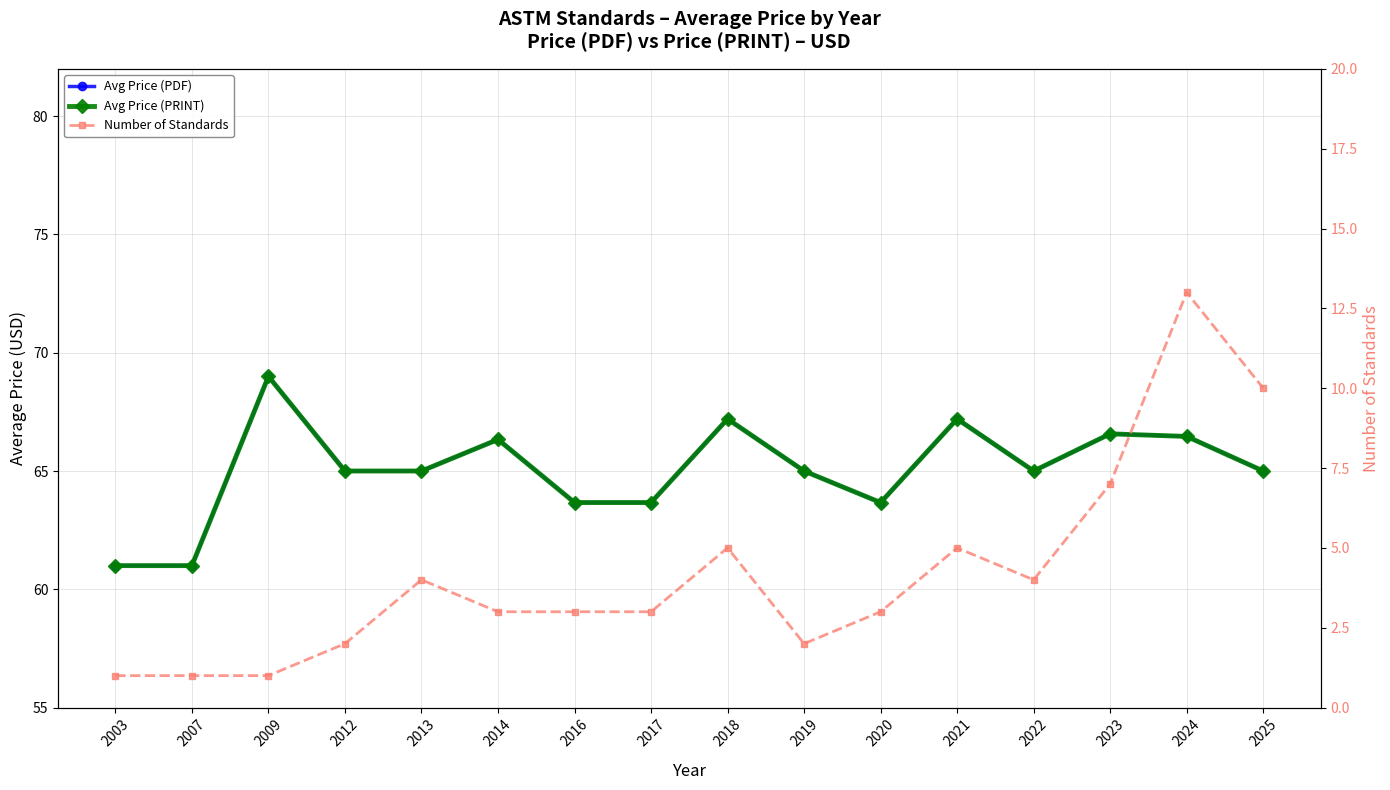

Which label corresponds to the smallest value in the chart?

2003